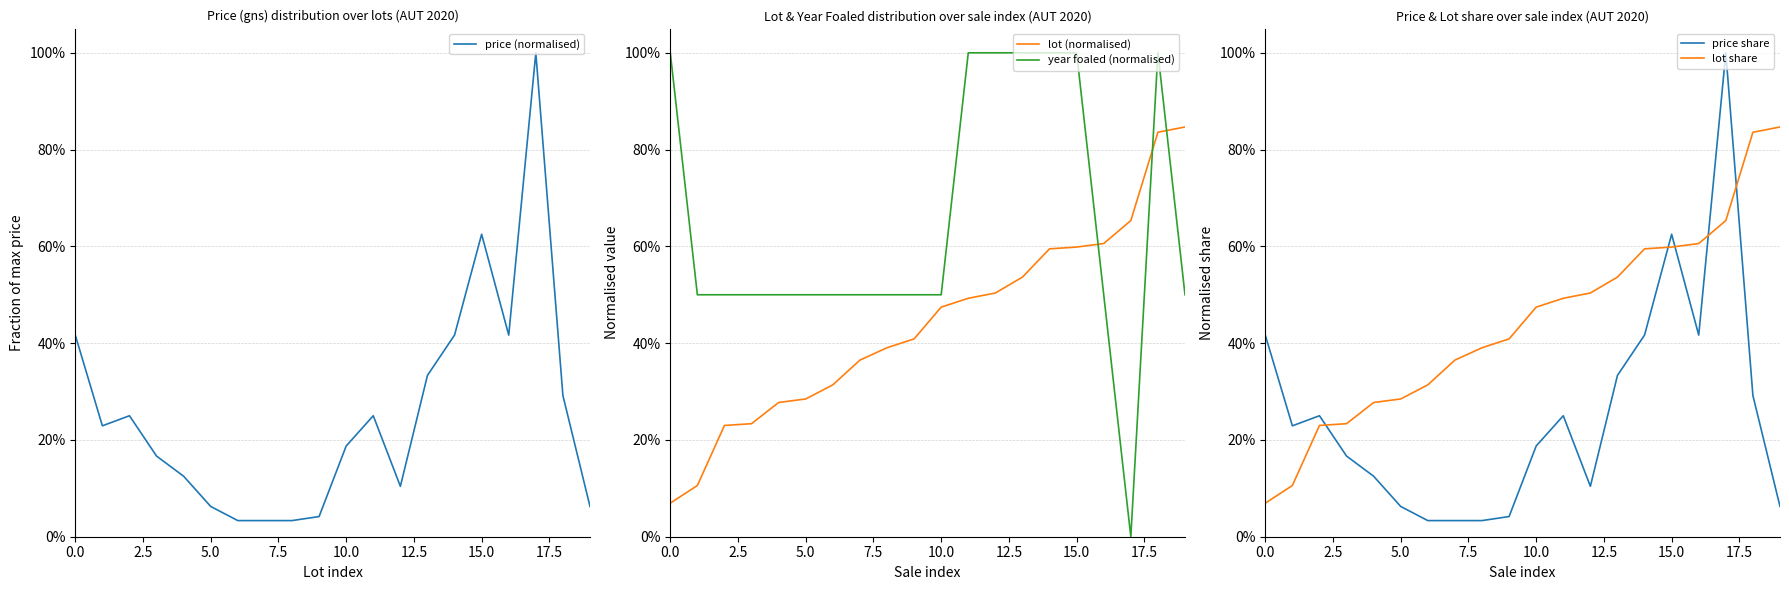

Which series ends up on top after the final intersection of year foaled (normalised) and lot (normalised)?

lot (normalised)